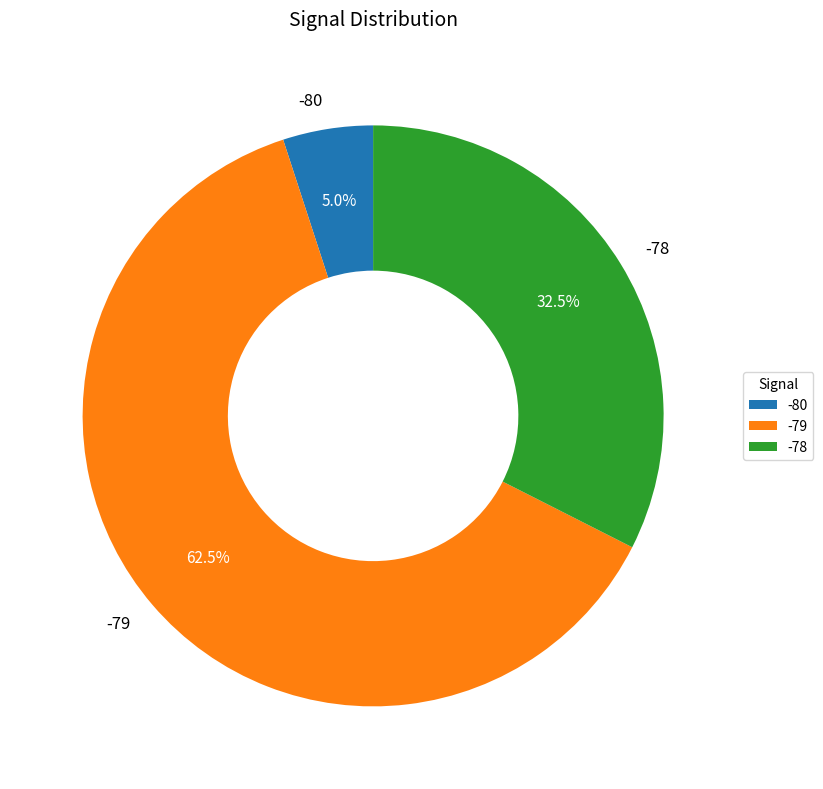

How many segments does this pie chart have?

3